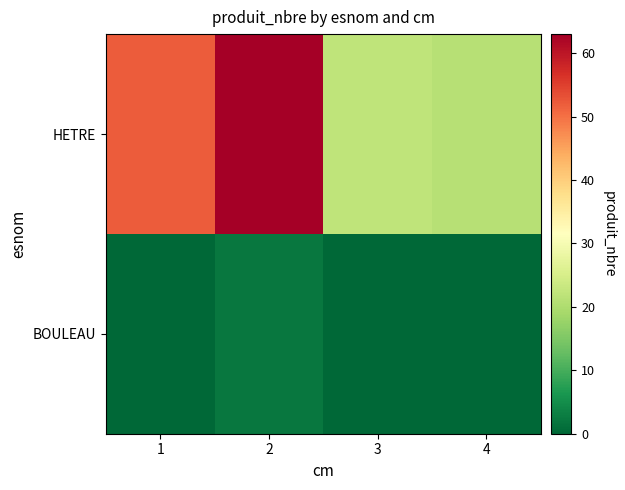

Reading left to right, transcribe all the data shown in this chart.

BOULEAU: 1=0	2=2	3=0	4=0
HETRE: 1=52	2=63	3=22	4=21